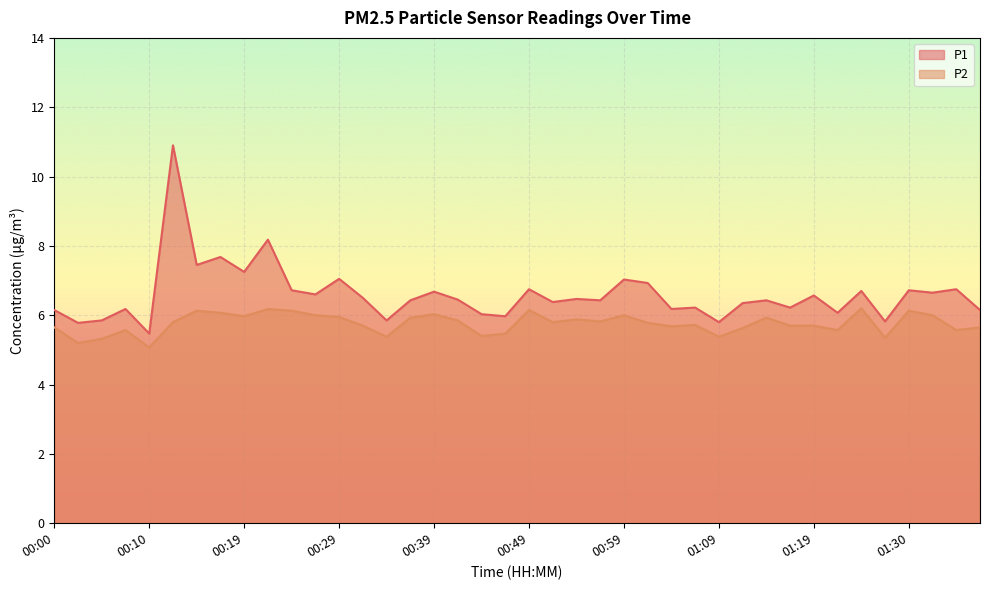

What is the value of the P1 point at the 19th from the left?

6.0